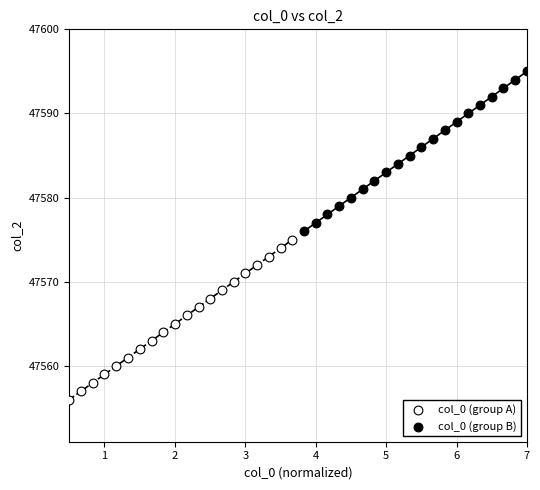

What are all the series names shown in the legend?

col_0 (group A), col_0 (group B)